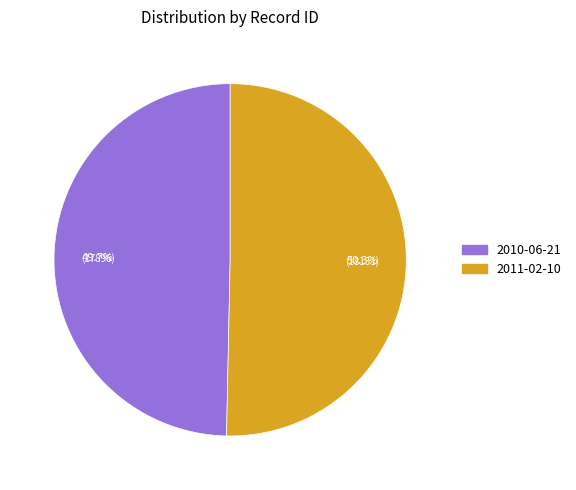

Rank the categories by value from highest to lowest.

2011-02-10, 2010-06-21